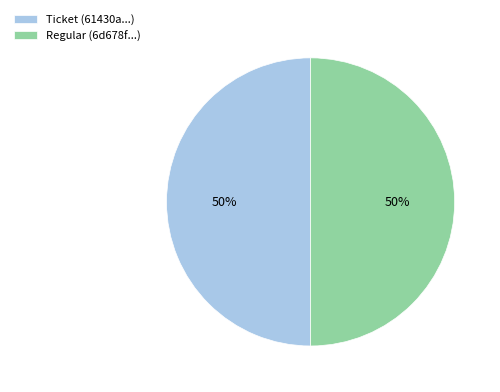

Approximately how many times larger is the value at Regular (6d678f...) compared to Ticket (61430a...)?

1.0